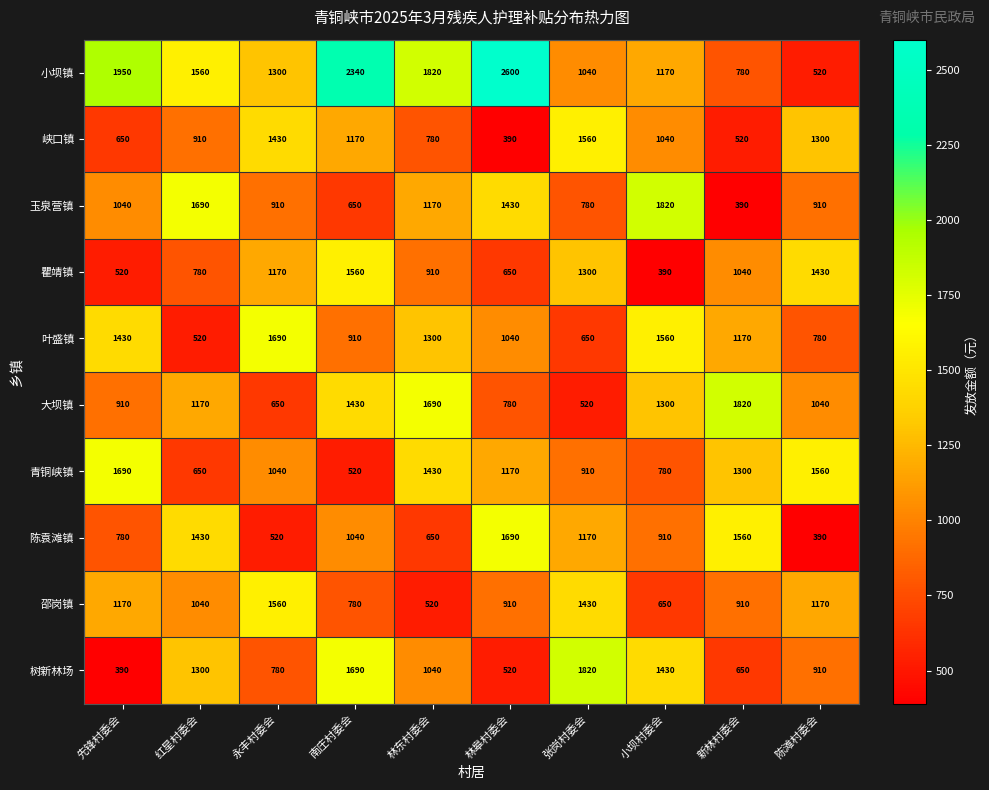

At 红星村委会, list the series in order from smallest to largest.

叶盛镇, 青铜峡镇, 瞿靖镇, 峡口镇, 邵岗镇, 大坝镇, 树新林场, 陈袁滩镇, 小坝镇, 玉泉营镇